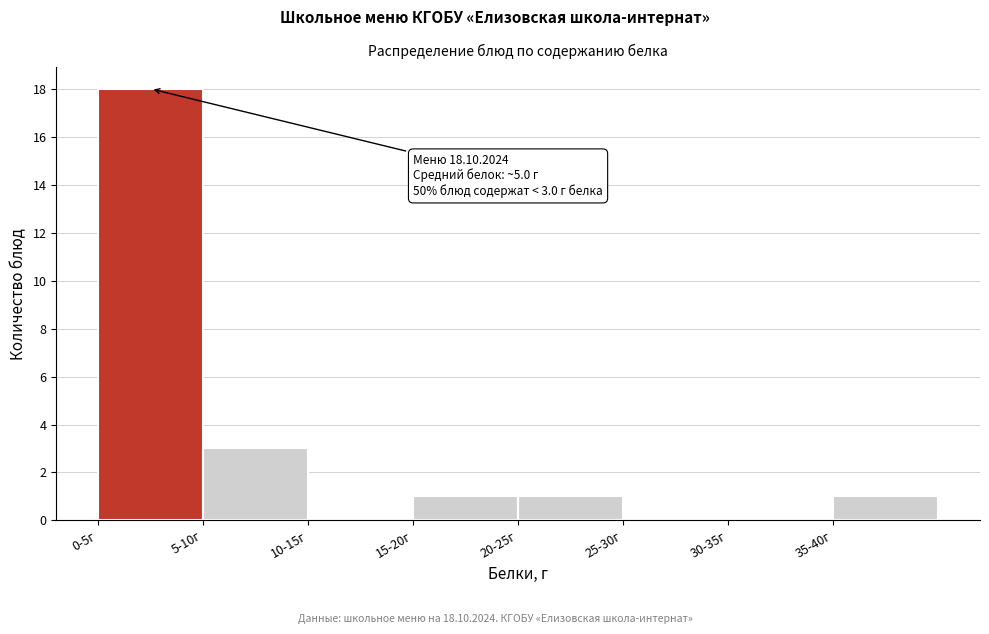

Reading right to left, list all the values displayed in this chart.

35-40г=1	30-35г=0	25-30г=0	20-25г=1	15-20г=1	10-15г=0	5-10г=3	0-5г=18